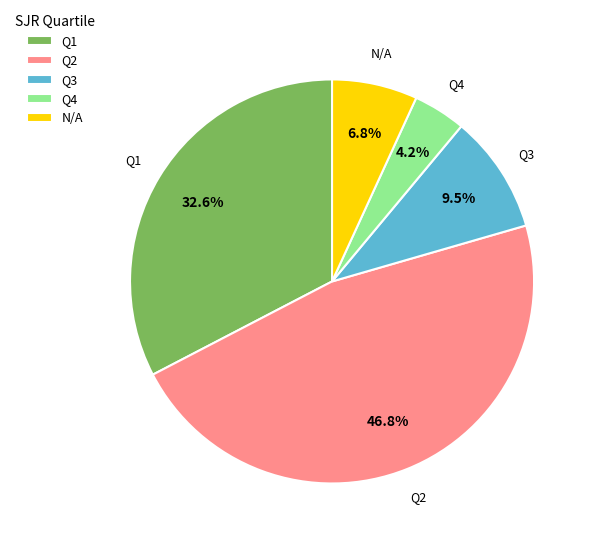

Is Q3 the majority of the pie?

No